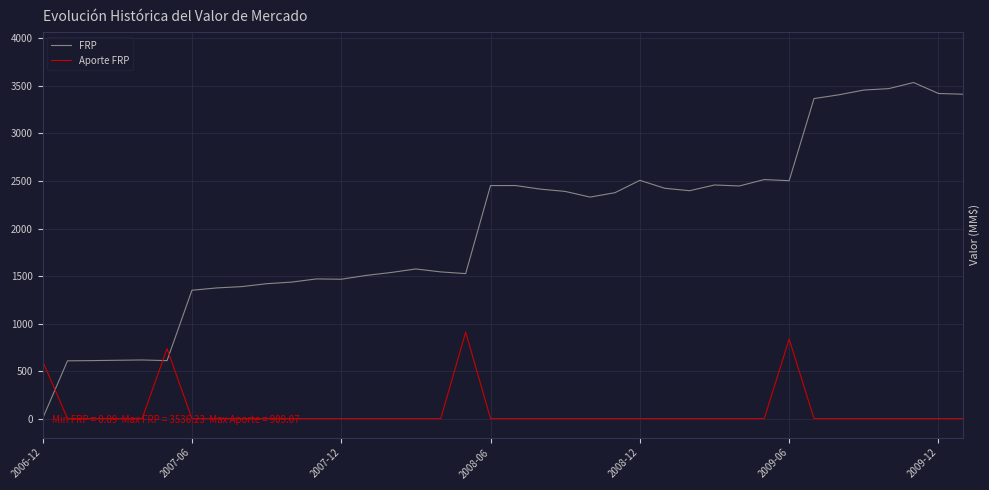

List the series in order of their peak value, lowest first.

Aporte FRP, FRP